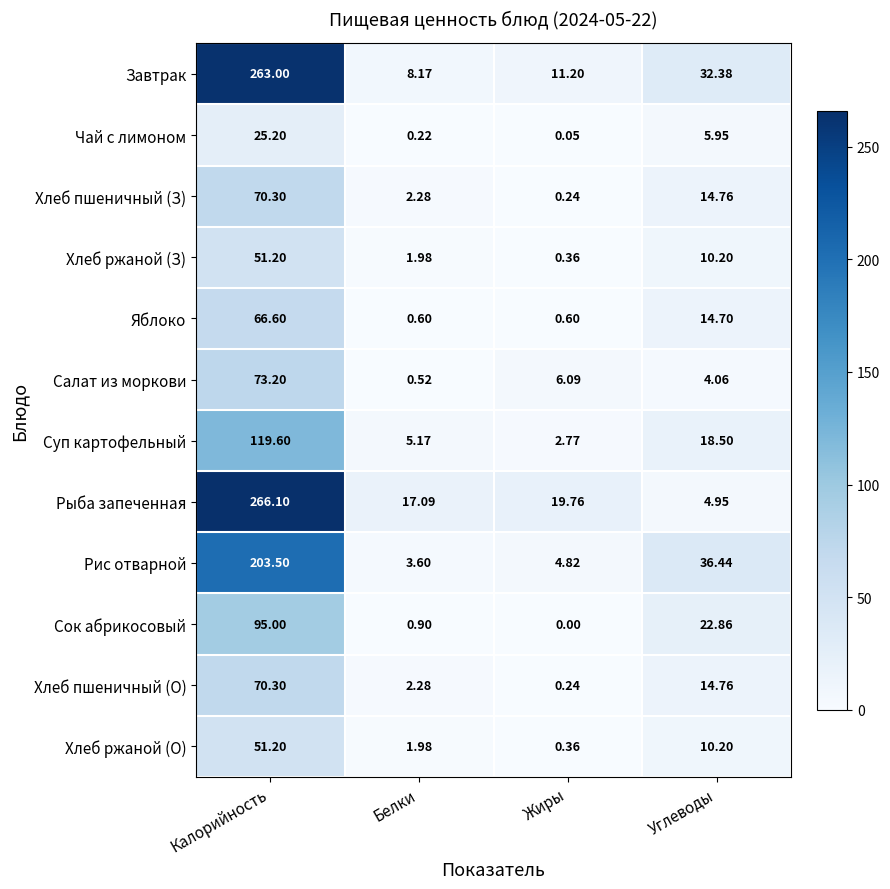

Which series has the largest total across all categories?

Завтрак